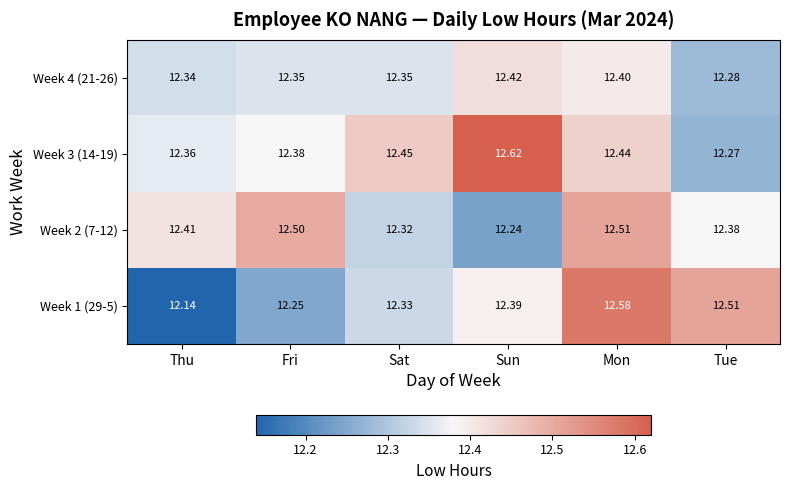

Where is Week 1 (29-5) nearest to the value 12?

Thu